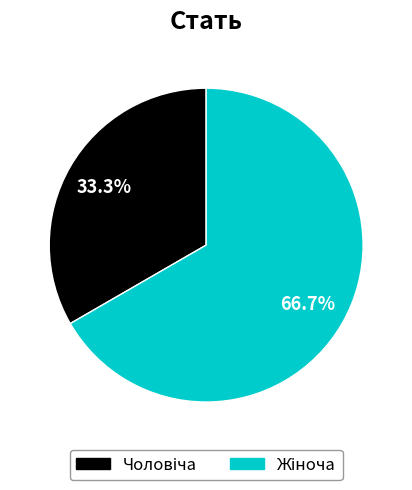

Is there a majority slice in this chart?

Yes